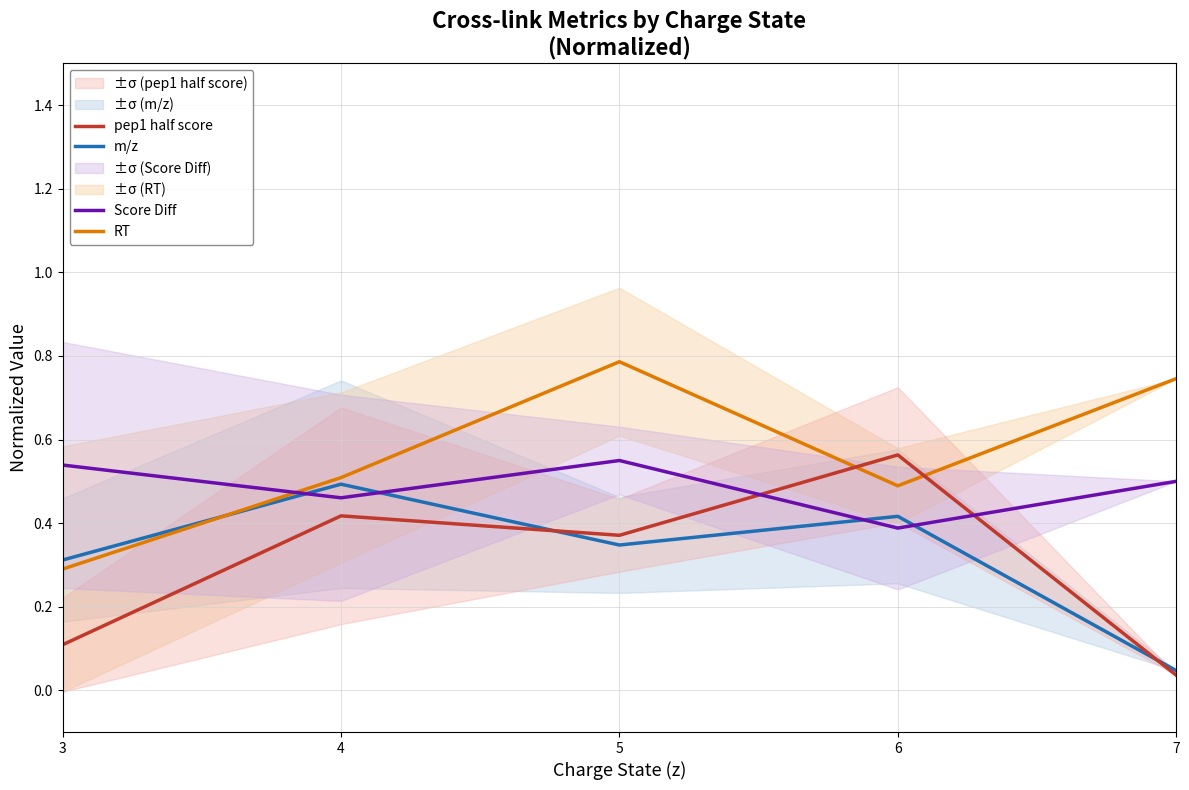

Is this an area chart (filled region under the line)?

No